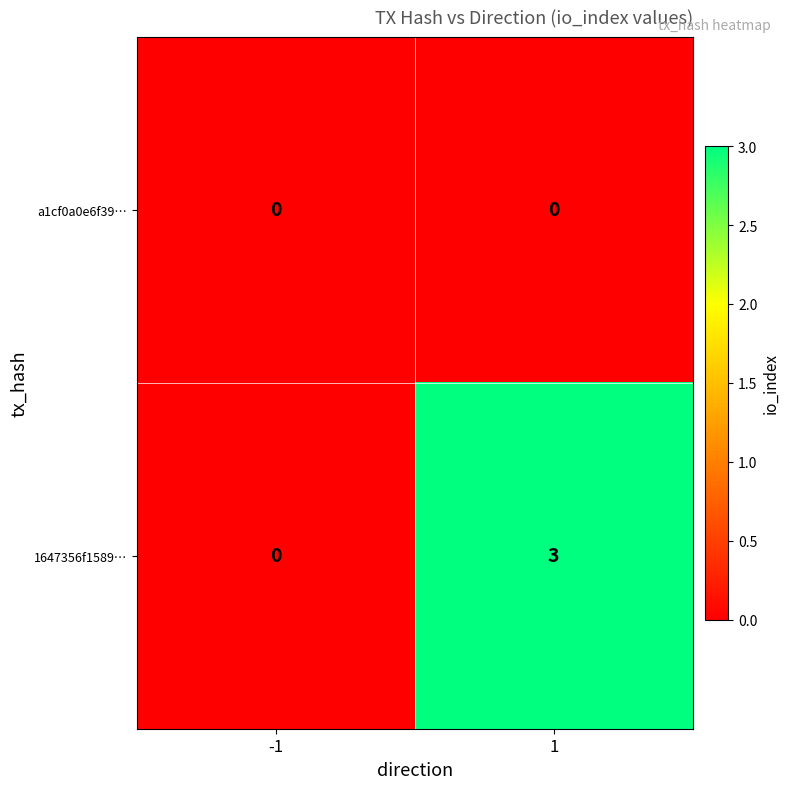

Reading right to left, extract all data points from this chart.

a1cf0a0e6f39…: 1=0	-1=0
1647356f1589…: 1=3	-1=0